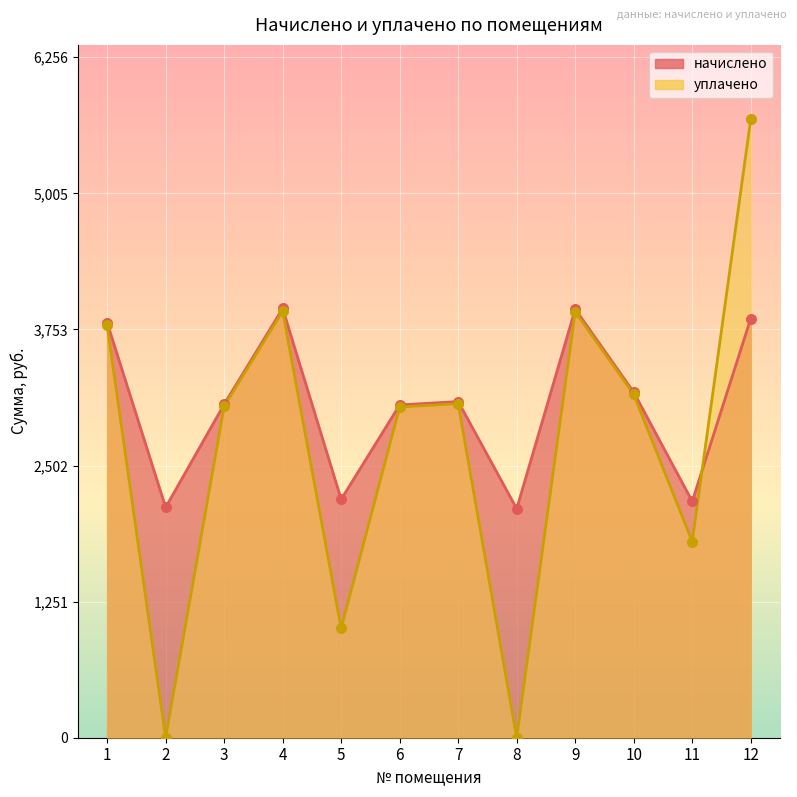

Which series contains the highest Y value?

уплачено